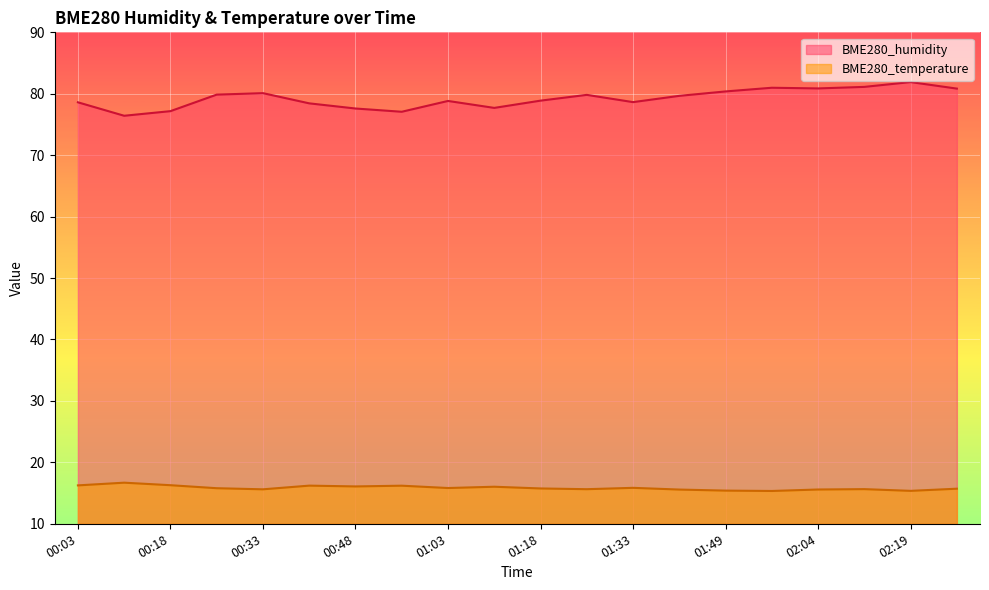

What is the label of the 8th point from the right?

01:33